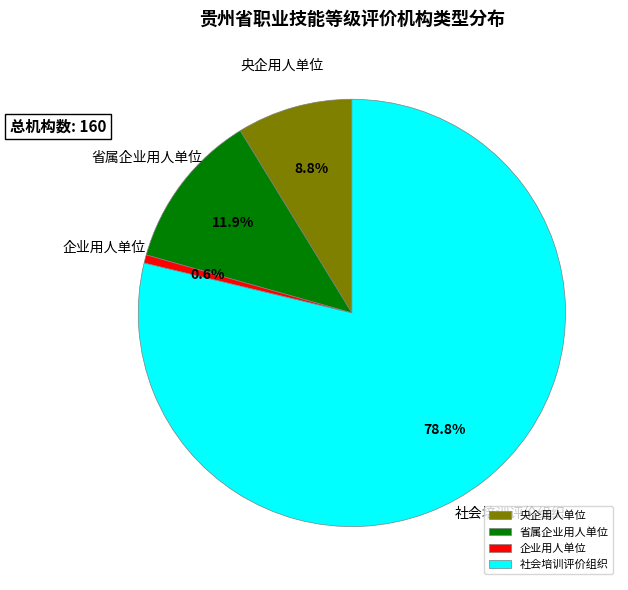

Does 企业用人单位 represent more than half of the total?

No